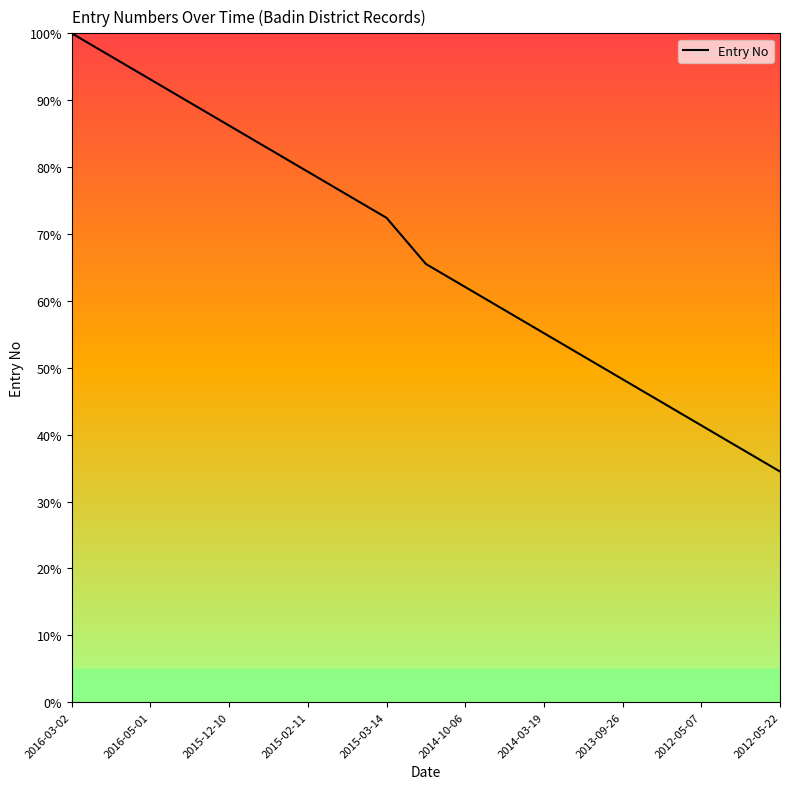

Count the number of values greater than 65.

10